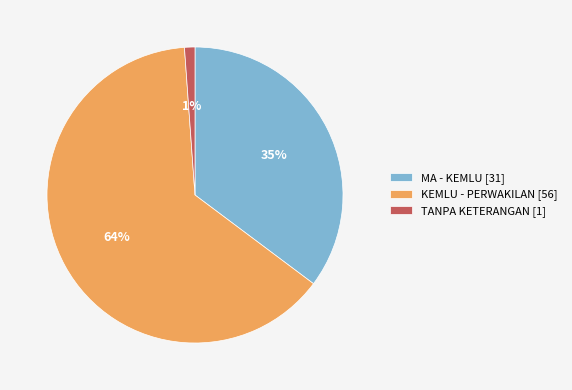

Rank the categories by value from highest to lowest.

KEMLU - PERWAKILAN [56], MA - KEMLU [31], TANPA KETERANGAN [1]